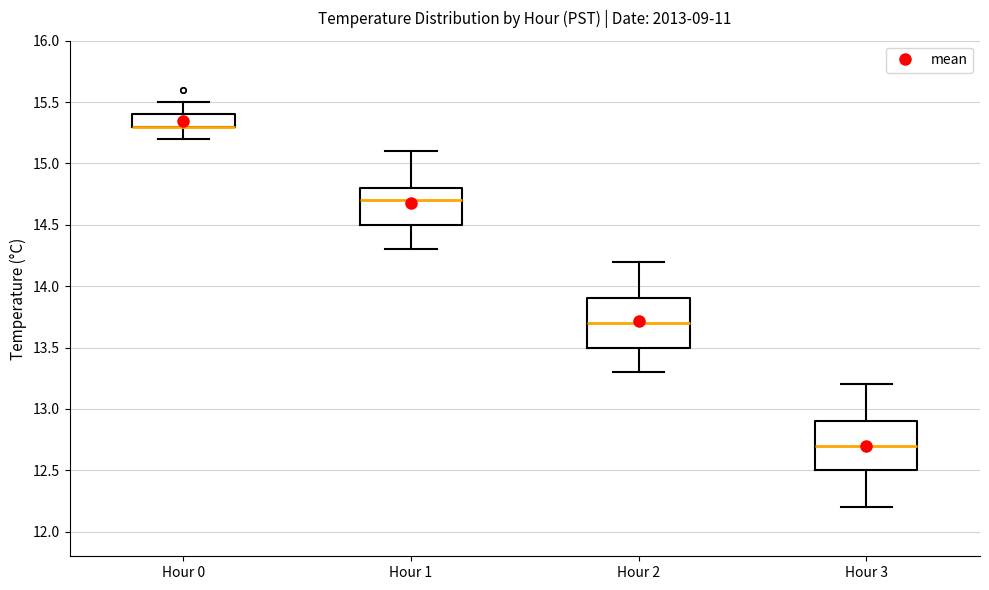

Where does the median line of the box for Hour 1 sit on the y-axis? The values are not printed on the chart, so give them approximately, as read against the axis.

14.7